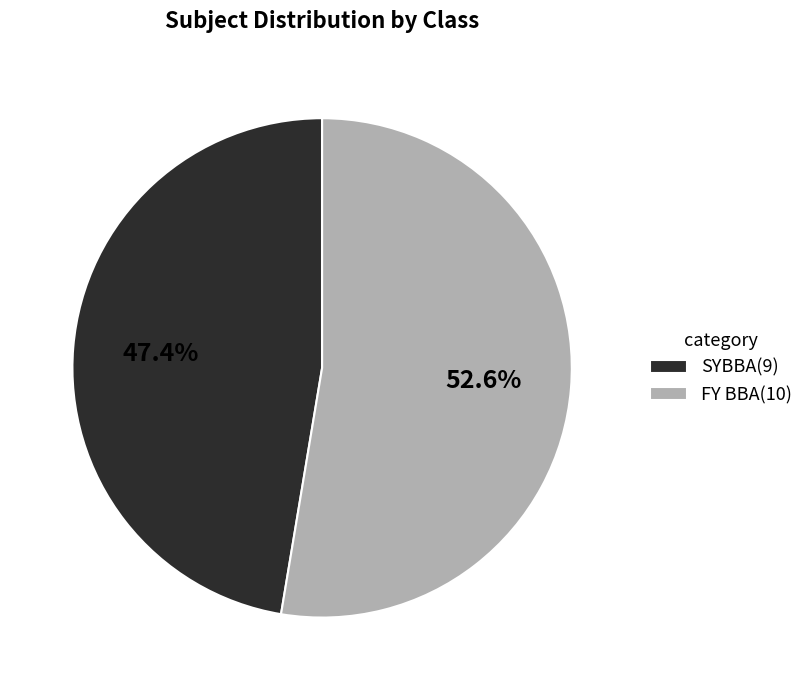

Which has a higher value, SYBBA or FY BBA?

FY BBA